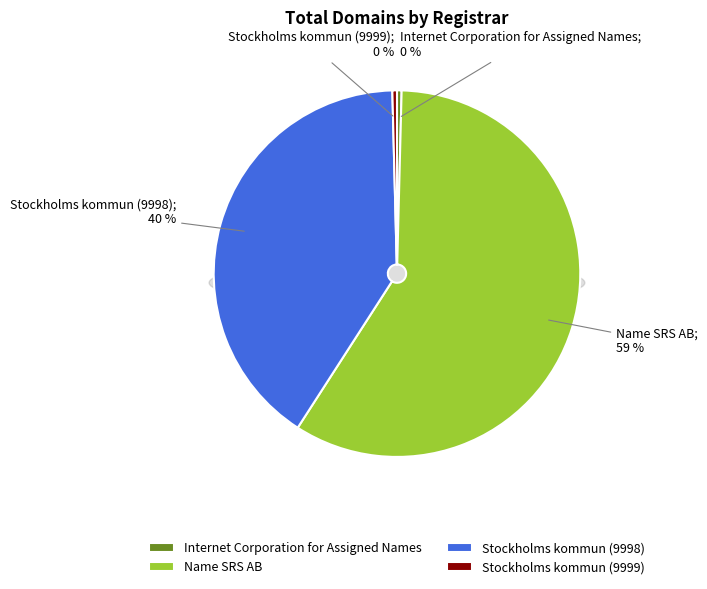

Rank the categories by value from highest to lowest.

Name SRS AB, Stockholms kommun (9998), Internet Corporation for Assigned Names, Stockholms kommun (9999)